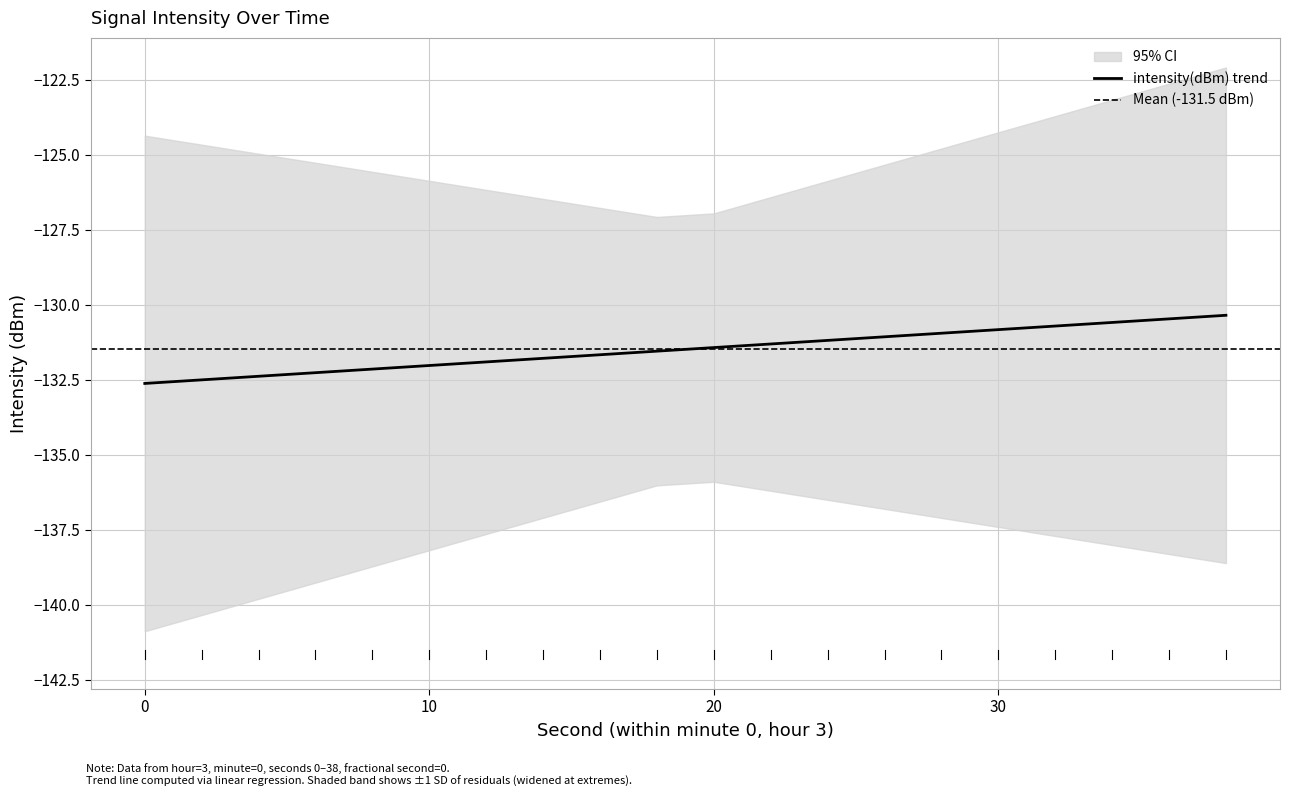

Is it true that intensity(dBm) trend equals -26.8 at 10?

False